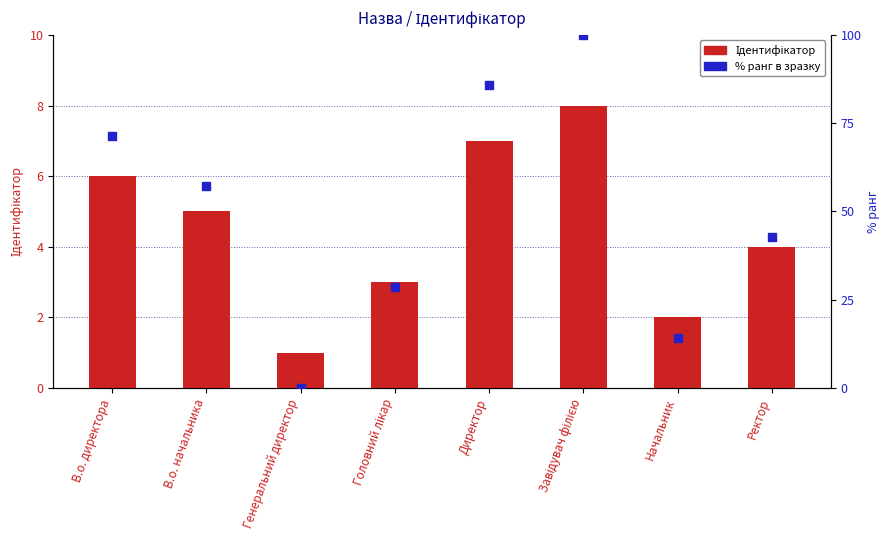

At which category is the sum across all series the highest?

Завідувач філією